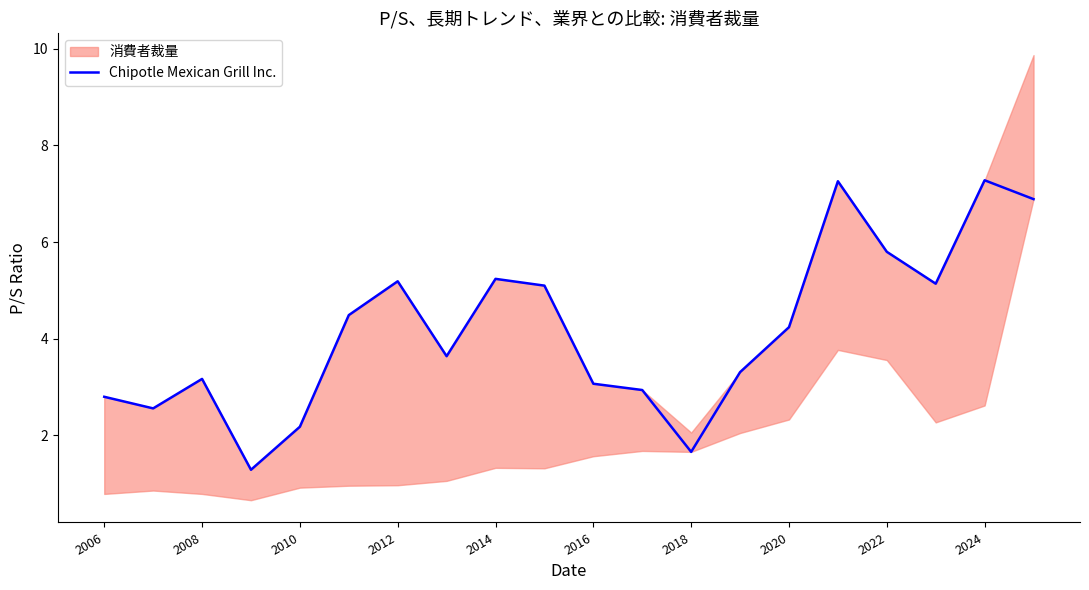

Reading left to right, what are all the values shown in this chart?

2.8	2.6	3.2	1.3	2.2	4.5	5.2	3.6	5.2	5.1	3.1	2.9	1.7	3.3	4.2	7.3	5.8	5.1	7.3	6.9